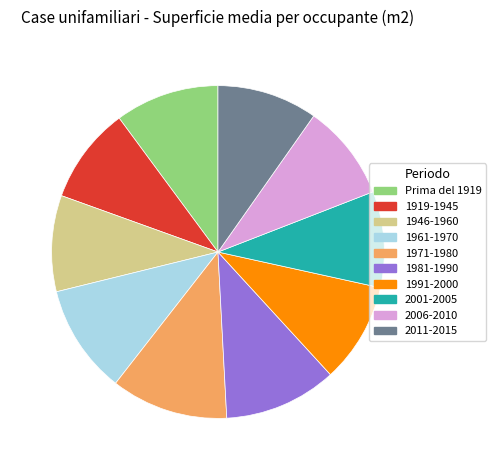

The 1971-1980 slice represents 11% of the pie. True or false?

True